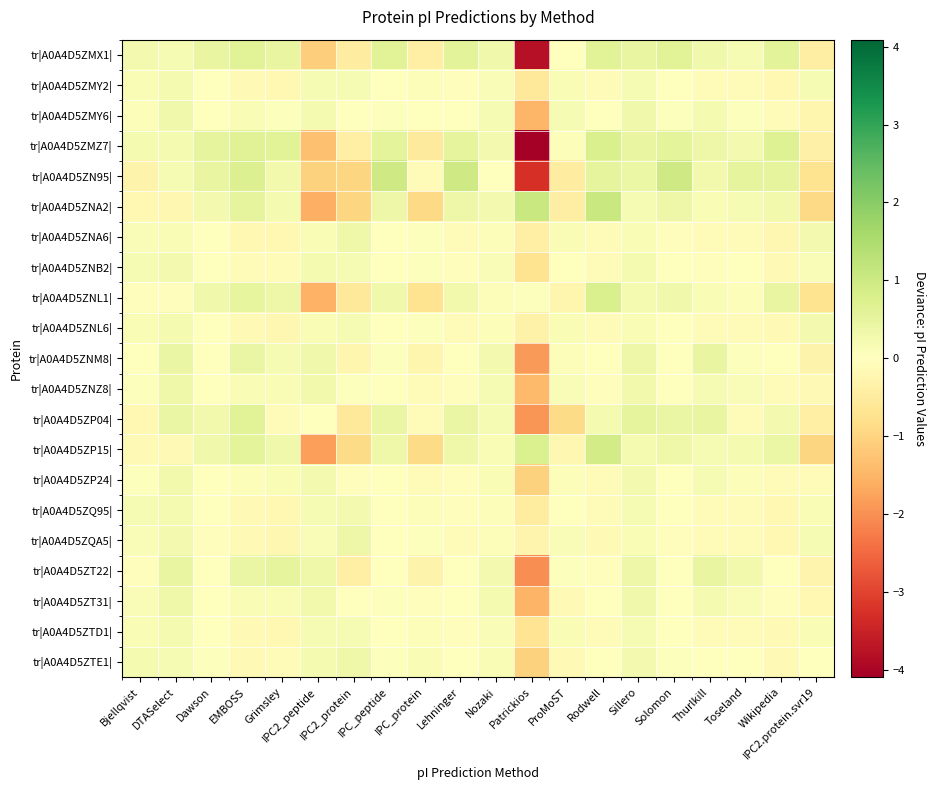

What is the difference between the highest and lowest values at DTASelect?

0.7